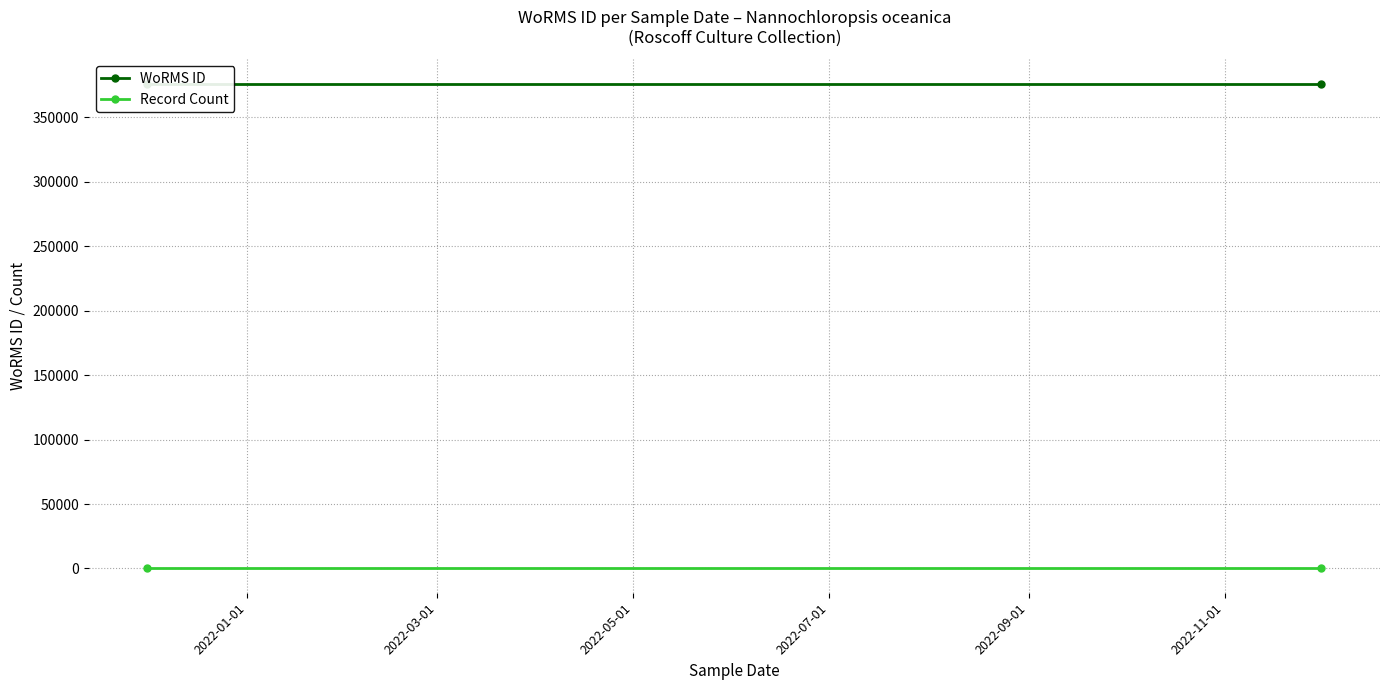

List the series in order of their peak value, highest first.

WoRMS ID, Record Count